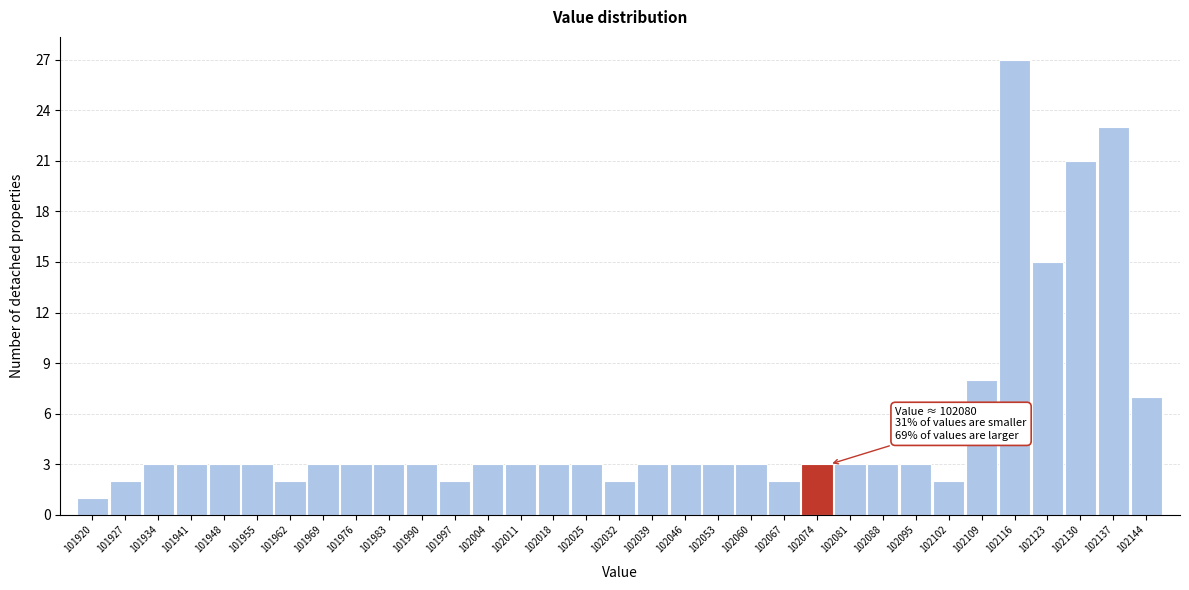

Which has a higher value, 102137 or 102123?

102137